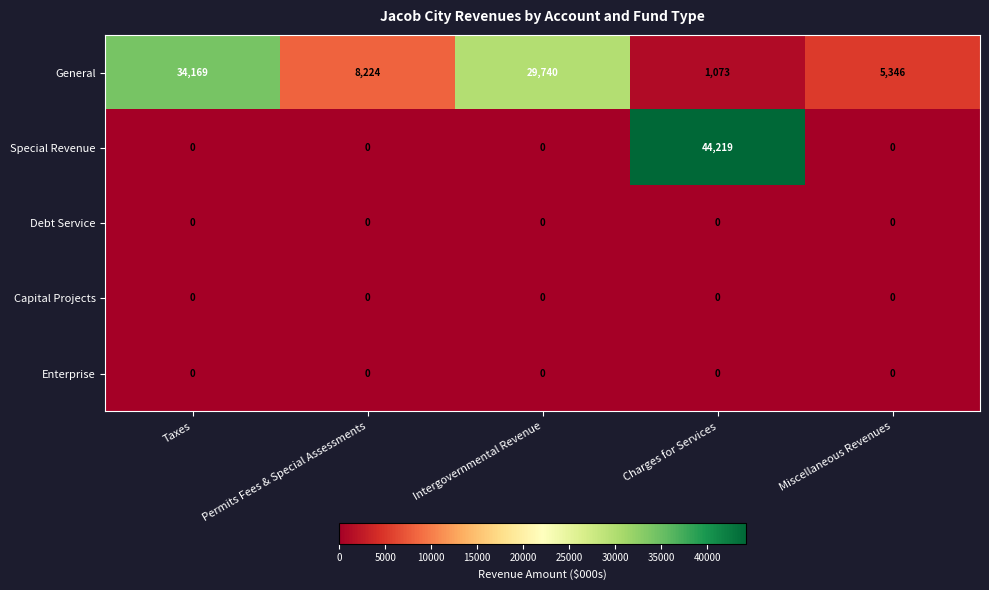

What is the total value across all series at Charges for Services?

45292